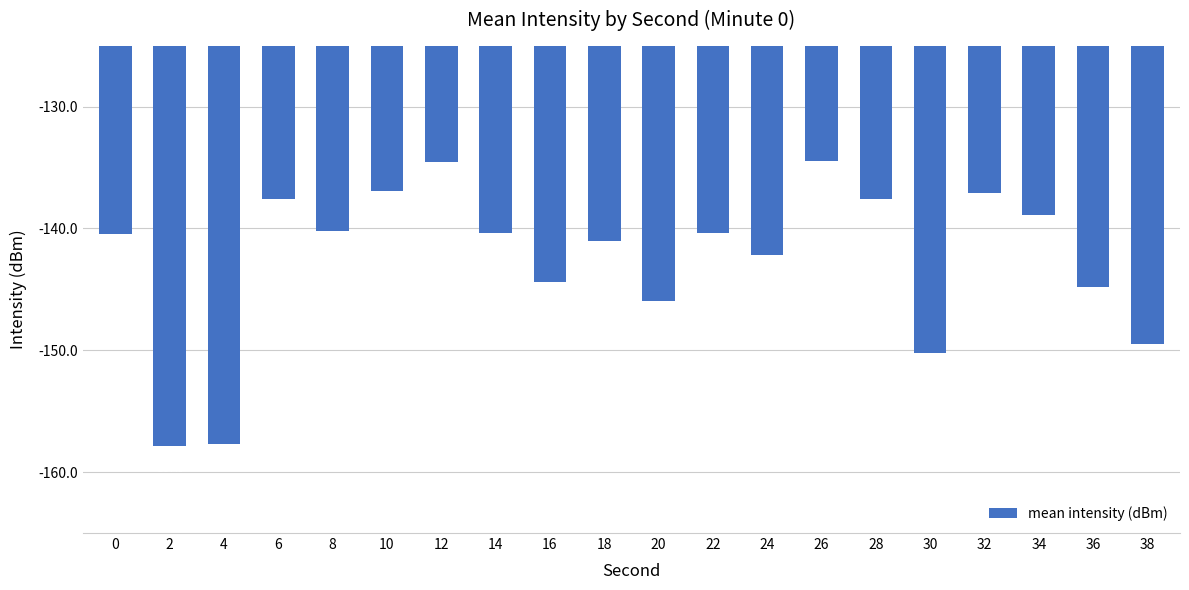

Count the number of categories in the chart.

20